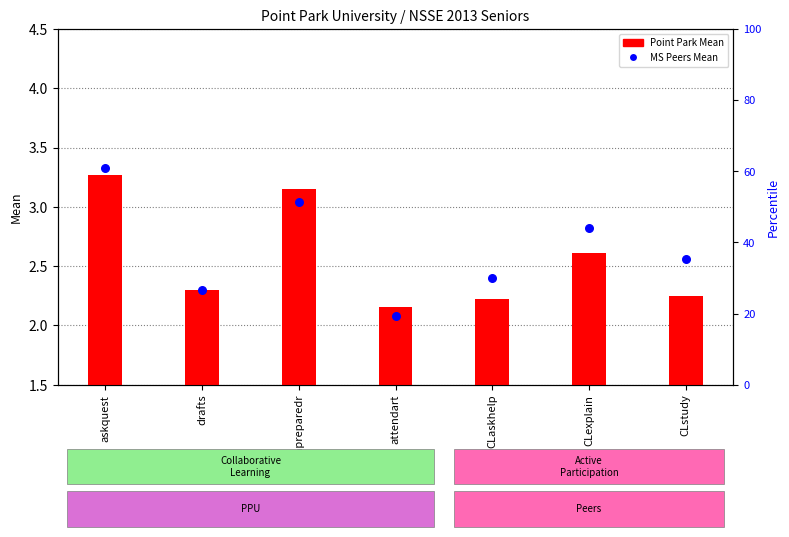

At which category is the sum across all series the highest?

askquest